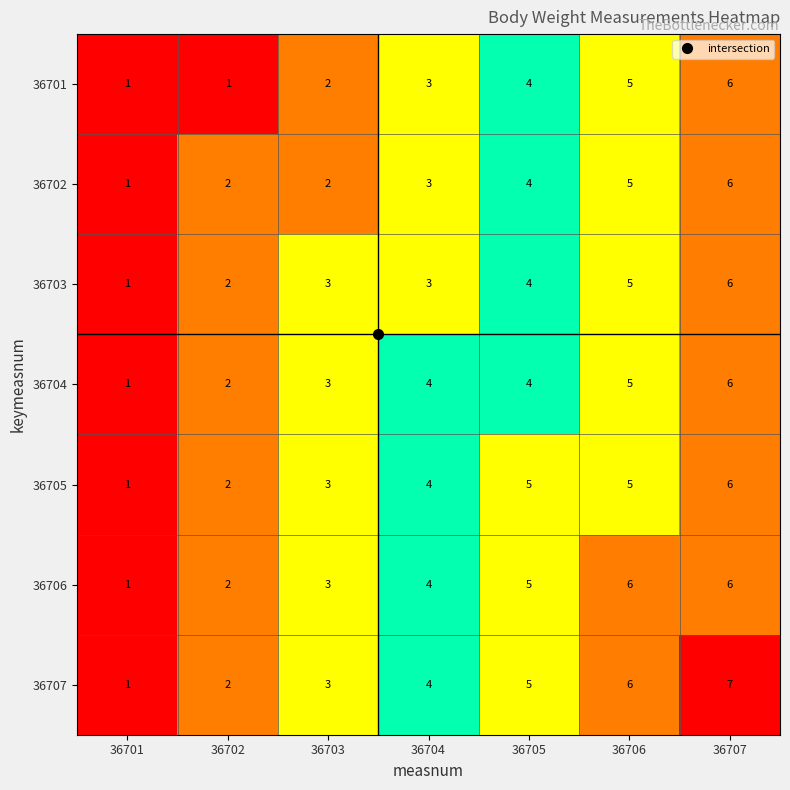

Which series has the largest total across all categories?

36707